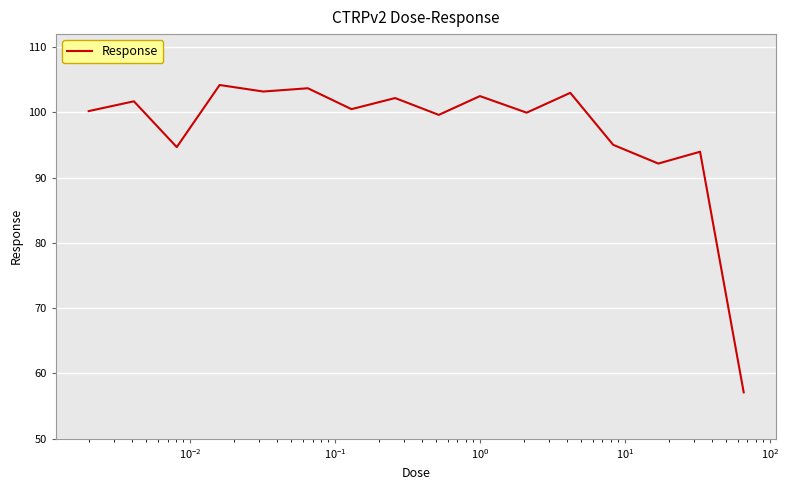

What is the greatest value displayed?

104.2